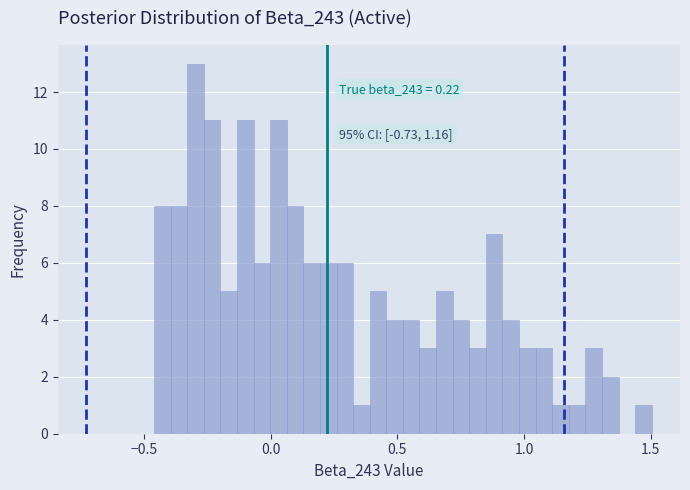

Around what value on the x-axis is the tallest bar? Give the approximate position of its centre, as read against the axis.

-0.30